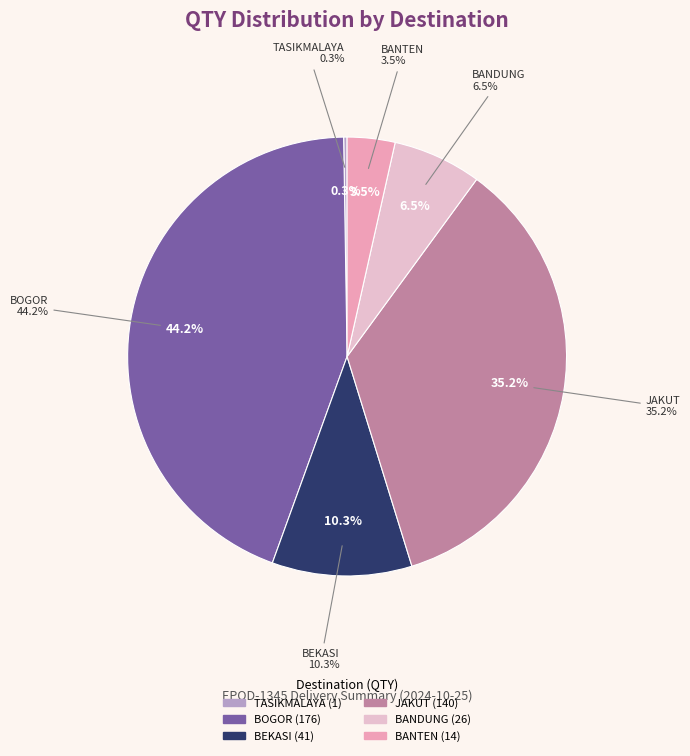

Which slice is the largest?

BOGOR